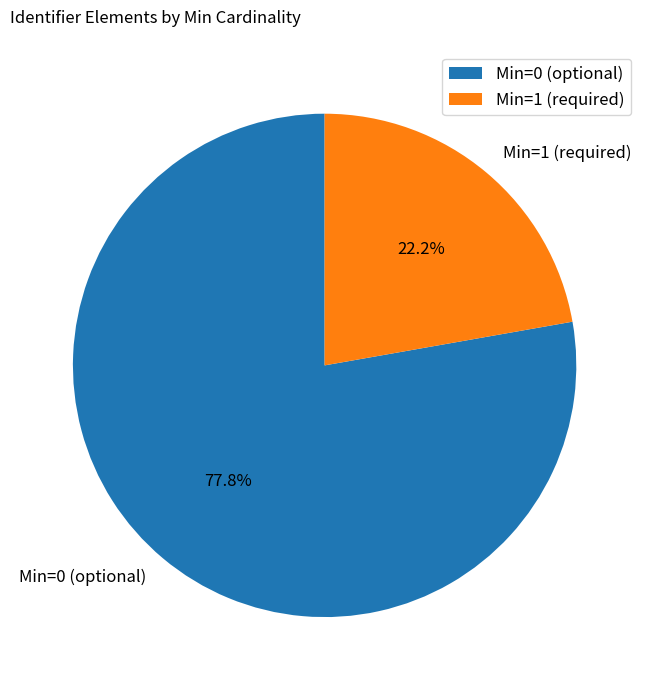

What is the total percentage of Min=0 (optional) and Min=1 (required)?

100.0%